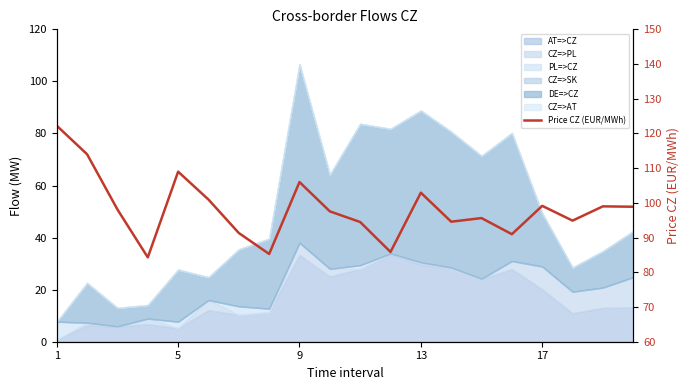

What is the difference between the maximum and second lowest values?

36.9